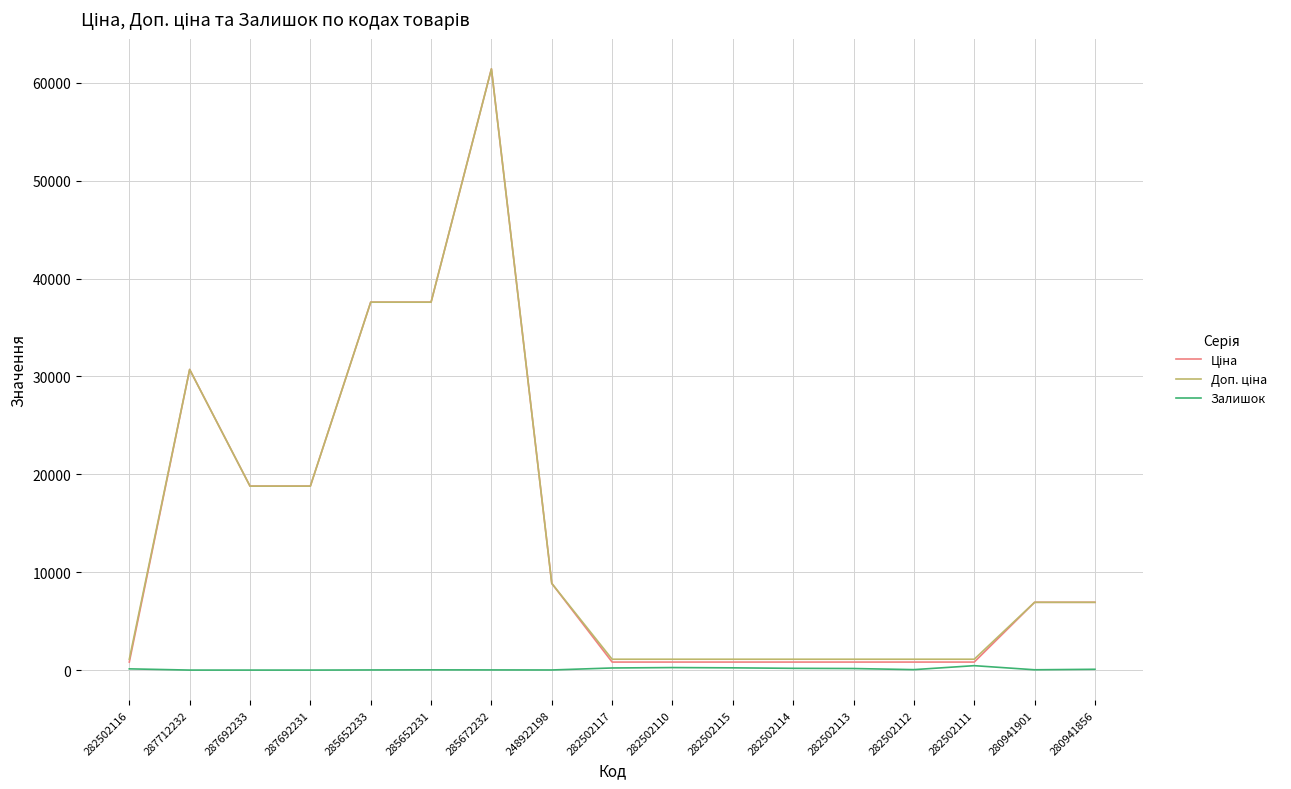

At which category does the chart reach its peak across all series?

285672232